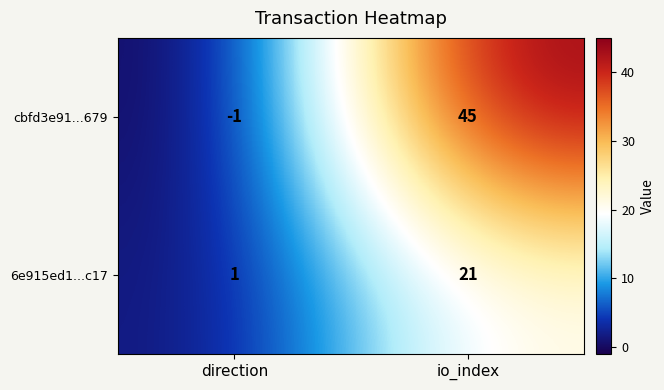

At which category is the sum across all series the highest?

io_index